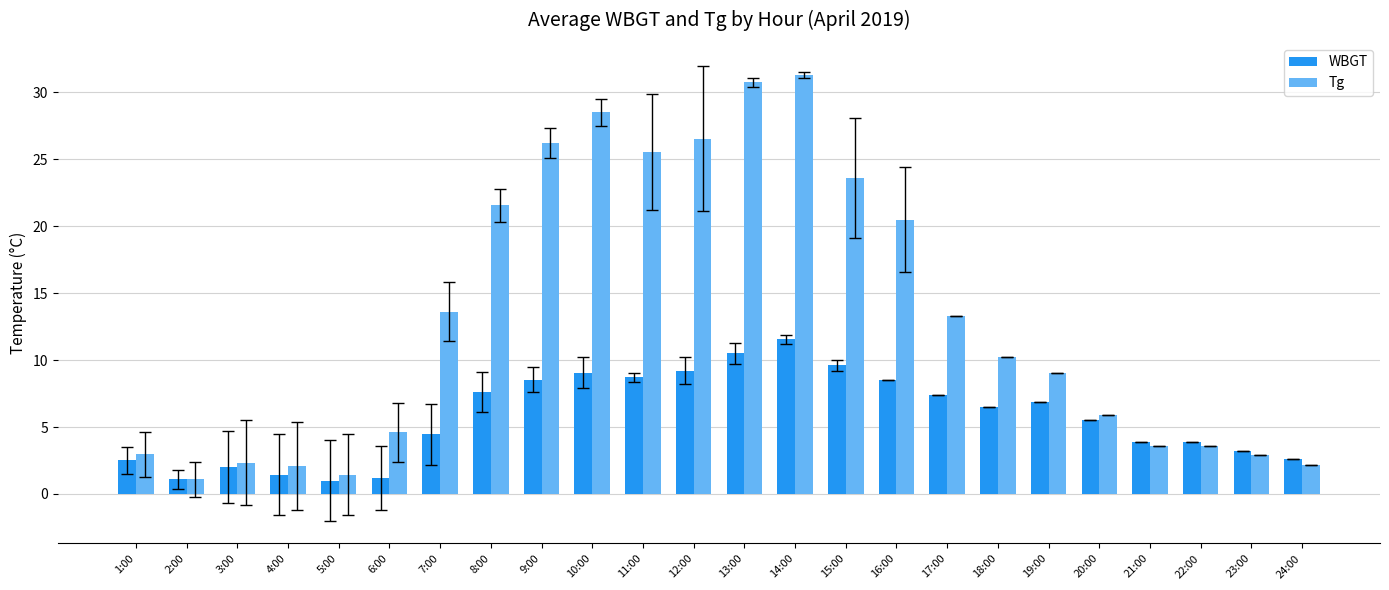

Which series has the largest range (max minus min)?

Tg